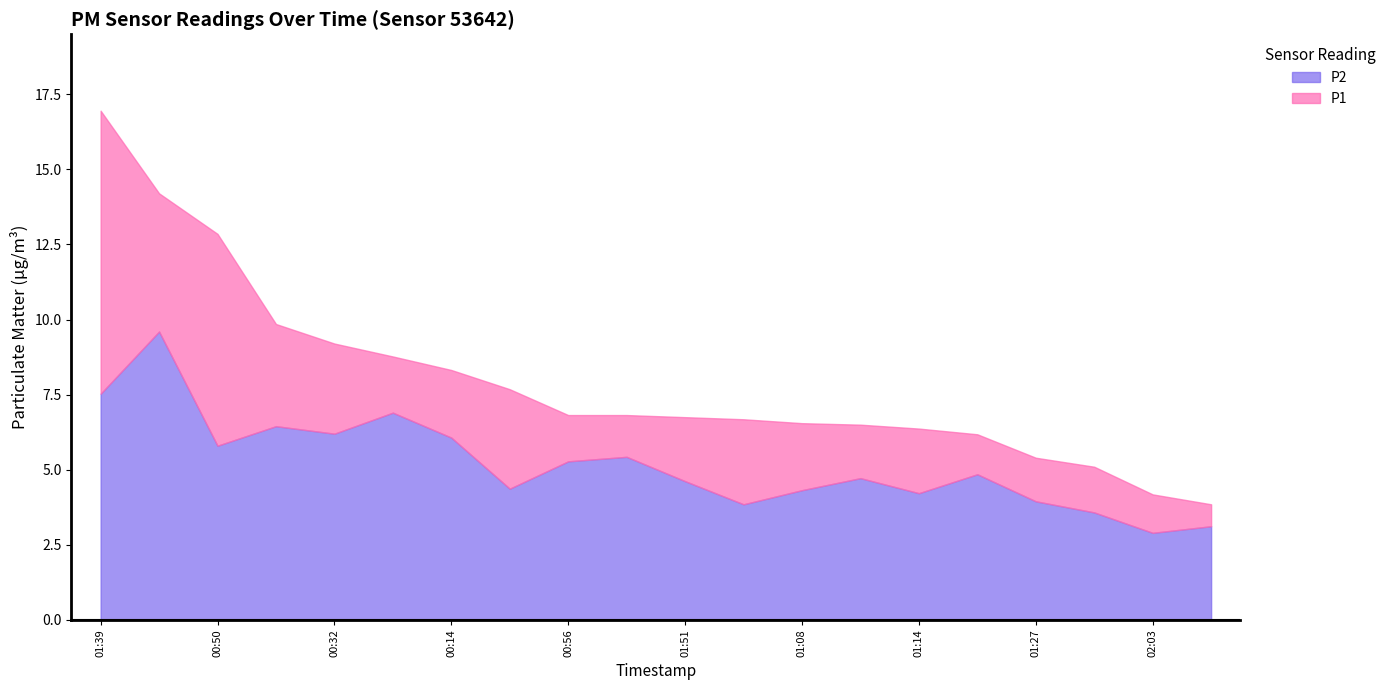

List the labels in order of P1 value, largest first.

01:39, 00:20, 00:50, 00:26, 00:32, 00:01, 00:14, 00:38, 00:07, 00:56, 01:51, 01:57, 01:08, 01:02, 01:14, 01:21, 01:27, 01:45, 02:03, 01:33